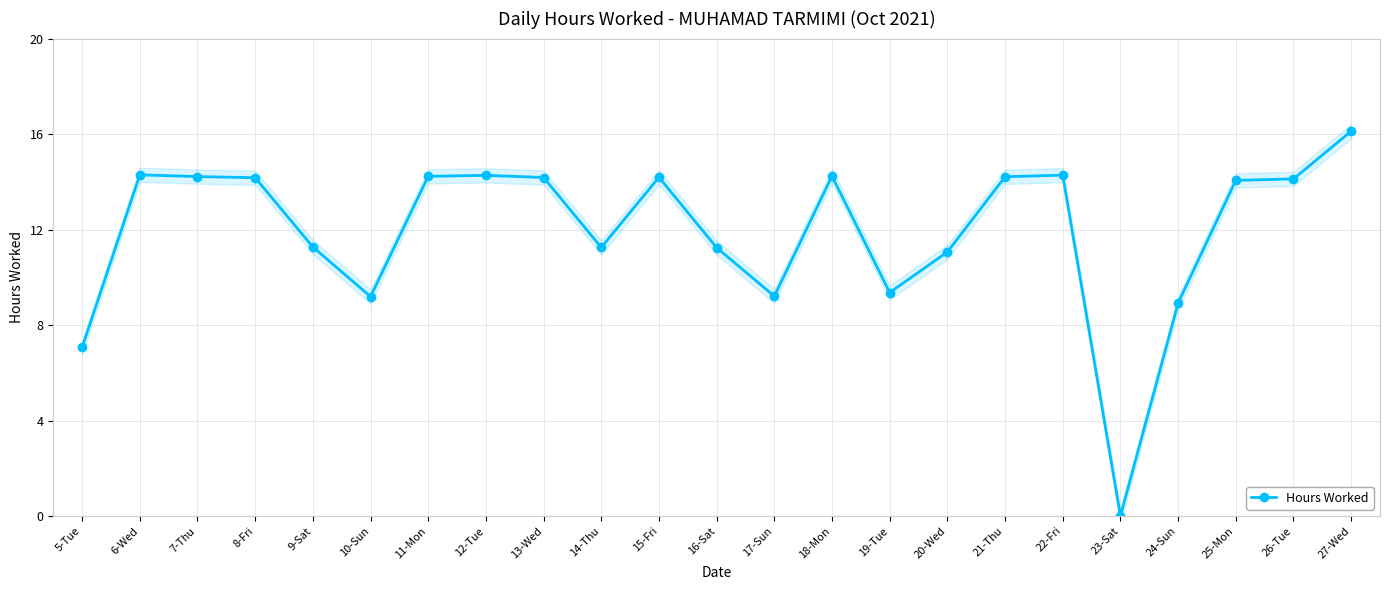

What is the greatest value displayed?

16.1